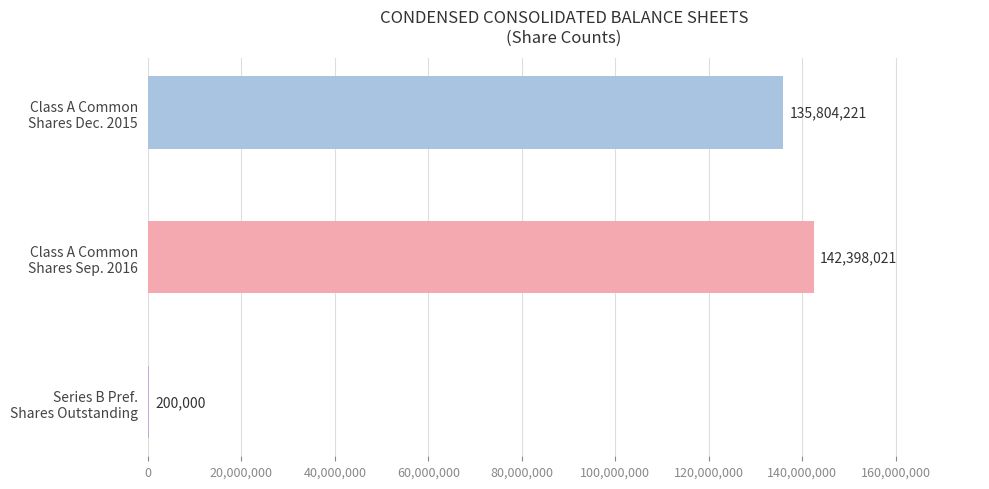

How many values in Dec. 31, 2015 are above zero?

3